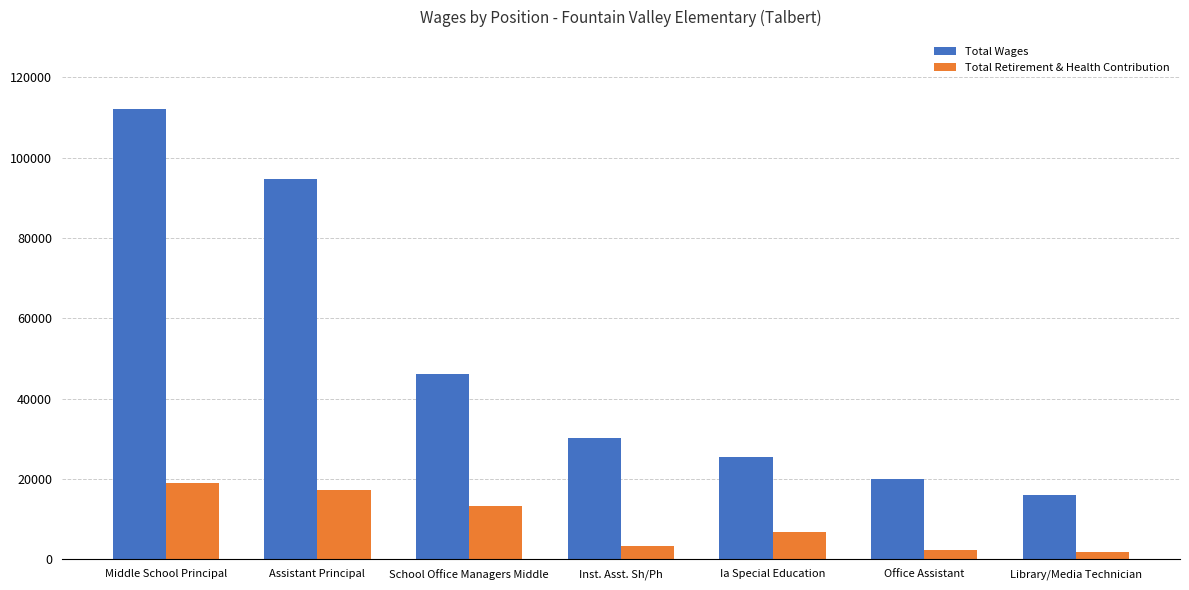

Is it true that Total Wages equals 94744 at Assistant Principal?

True